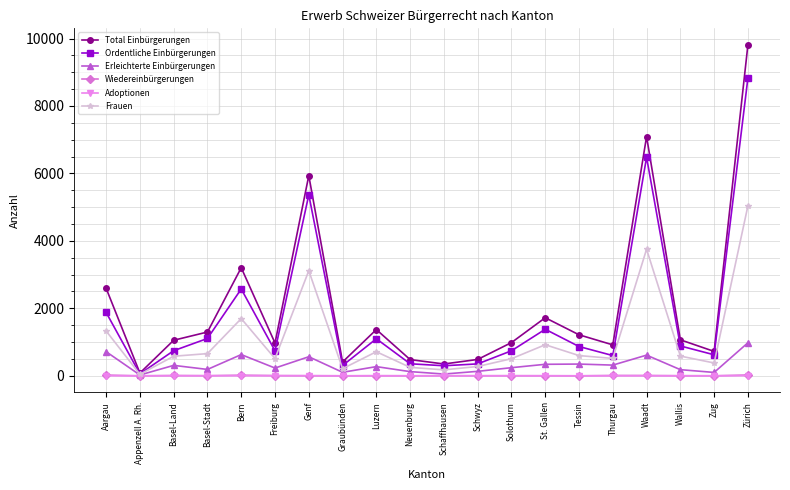

What is the difference between the highest and lowest values at Tessin?

1216